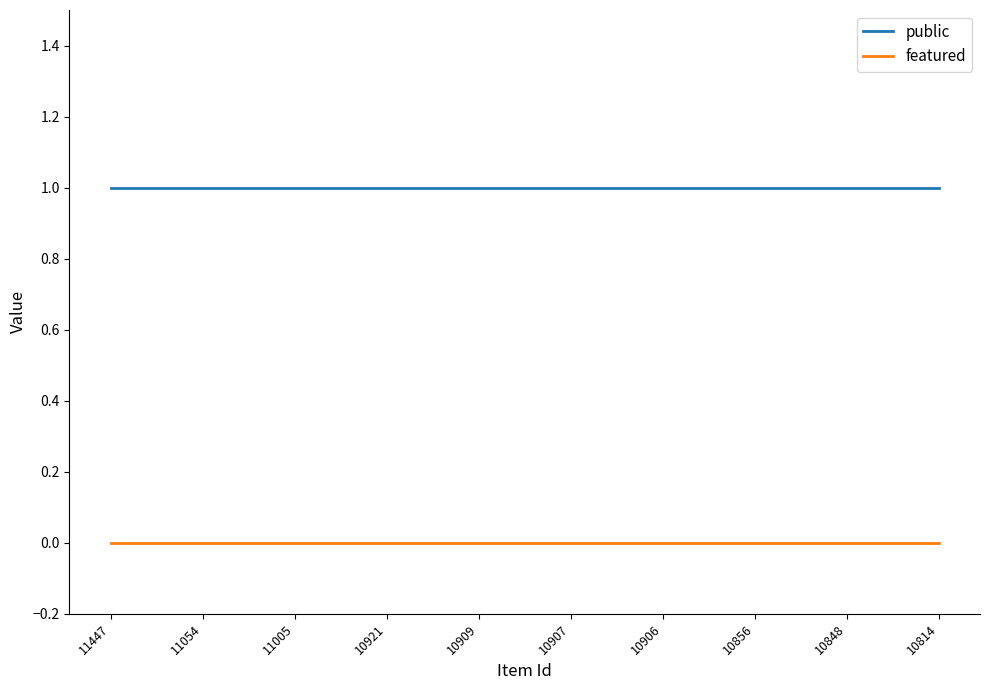

Is the value of featured at 11005 greater than the value of public at 10907?

No